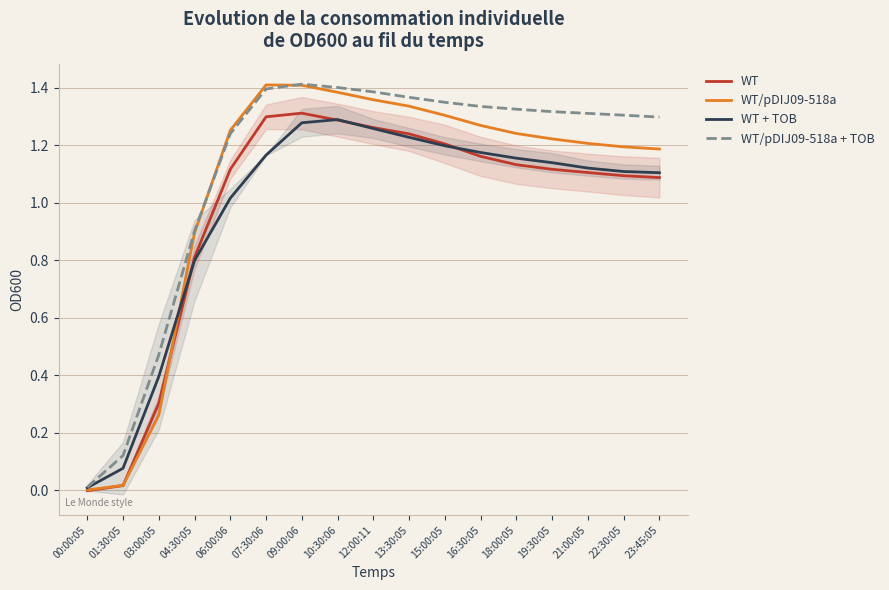

The WT/pDIJ09-518a series shows 0.5 at 16:30:05. True or false?

False